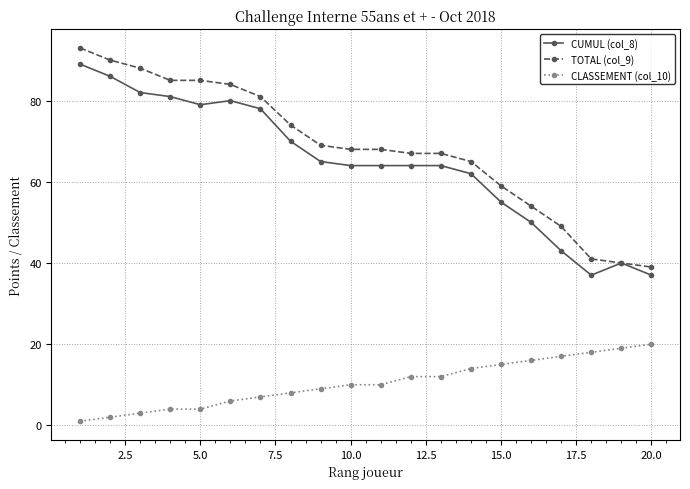

True or false: CLASSEMENT (col_10) and TOTAL (col_9) cross at least once.

False